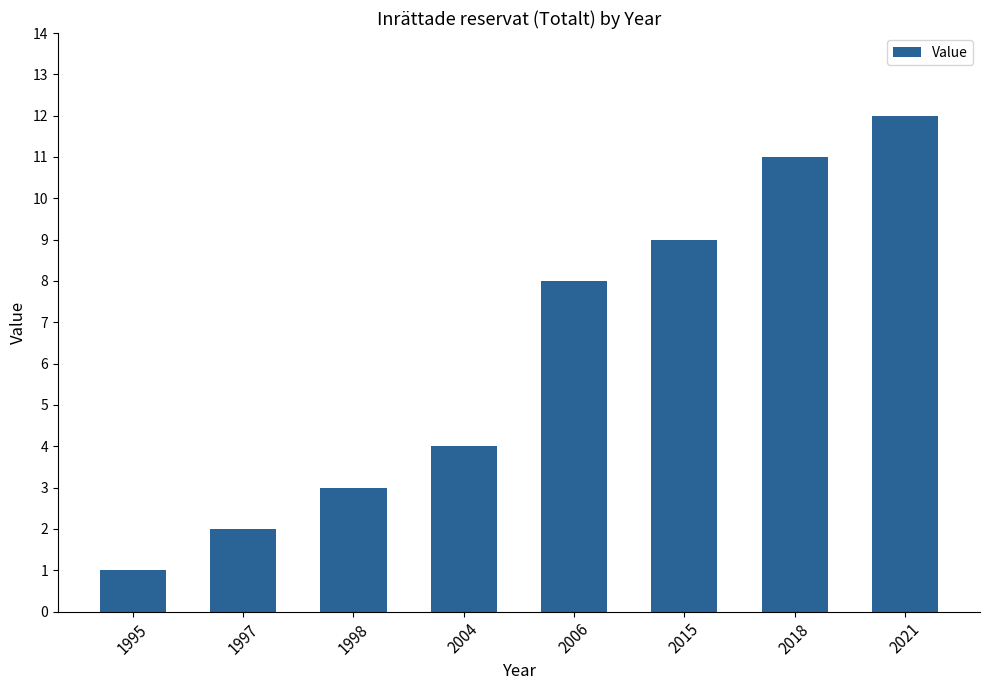

List the labels in order of value, largest first.

2021, 2018, 2015, 2006, 2004, 1998, 1997, 1995